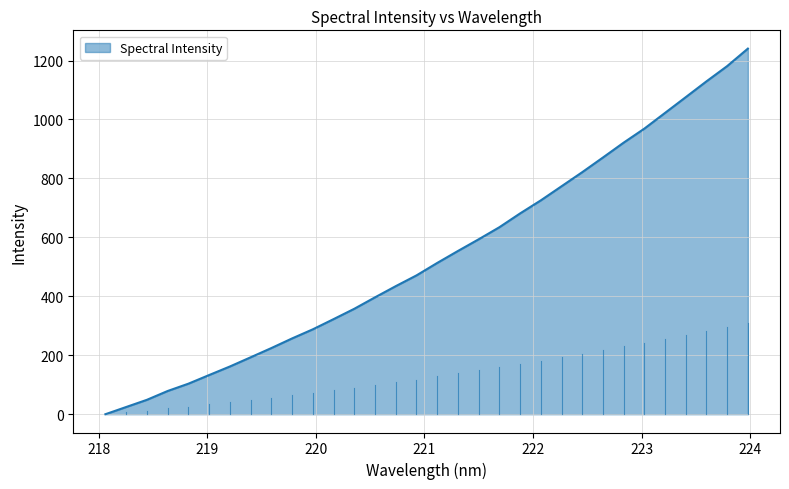

Reading left to right, list all the values displayed in this chart.

0.0	24.5	48.8	78.8	103.6	132.9	161.9	193.1	224.5	257.1	288.1	322.6	357.8	396.6	434.5	471.0	513.3	553.8	593.5	634.4	681.3	725.6	773.4	821.2	871.0	921.4	969.0	1022.4	1075.8	1129.4	1181.1	1240.4